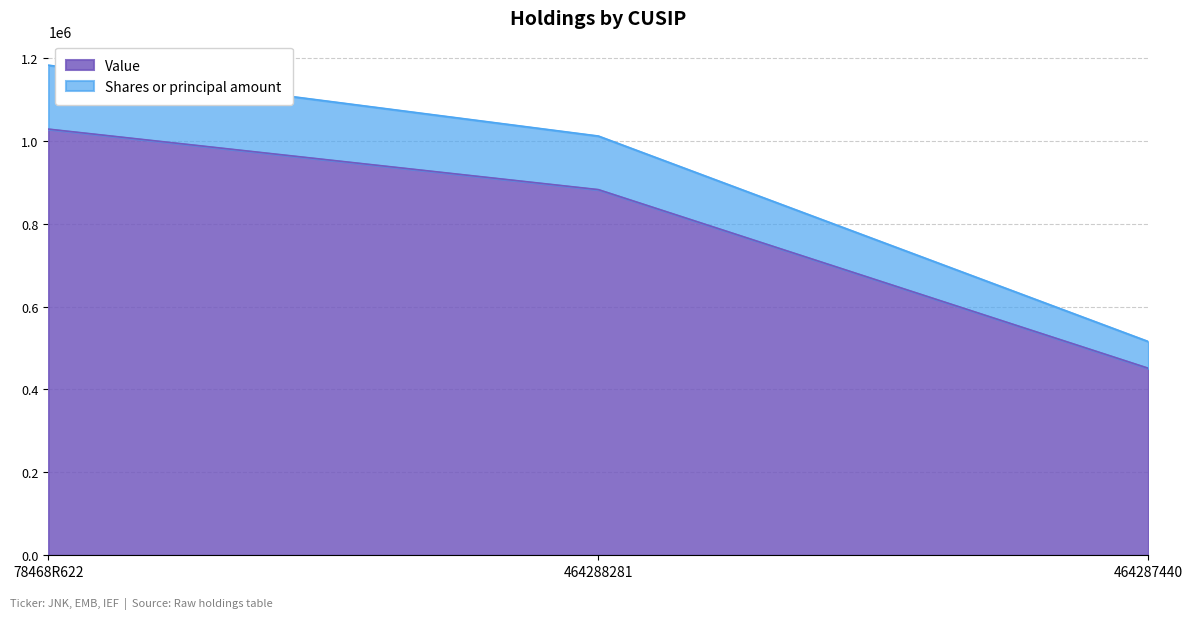

Reading right to left, extract all data points from this chart.

Value: 451000.0	882000.0	1028000.0
Shares or principal amount: 515410.8	1011266.8	1182200.0